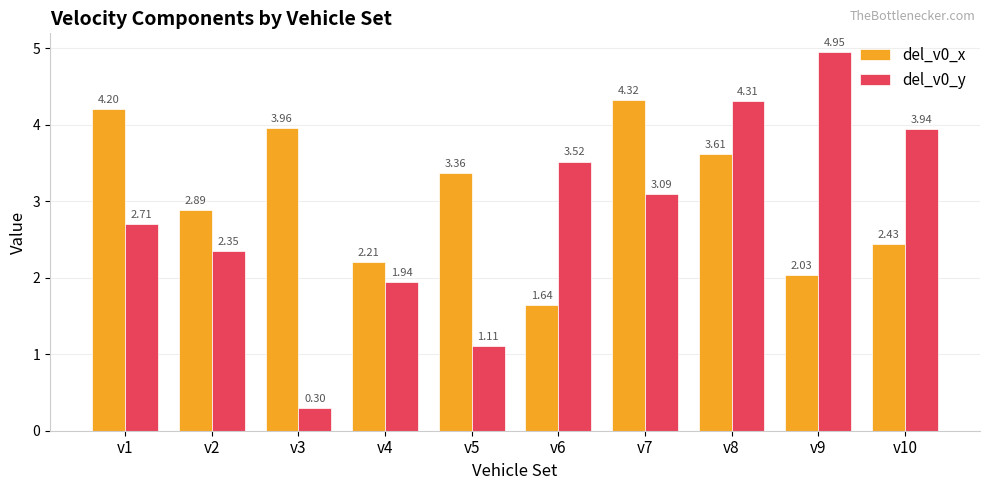

What is the difference between the highest and lowest values at v4?

0.3